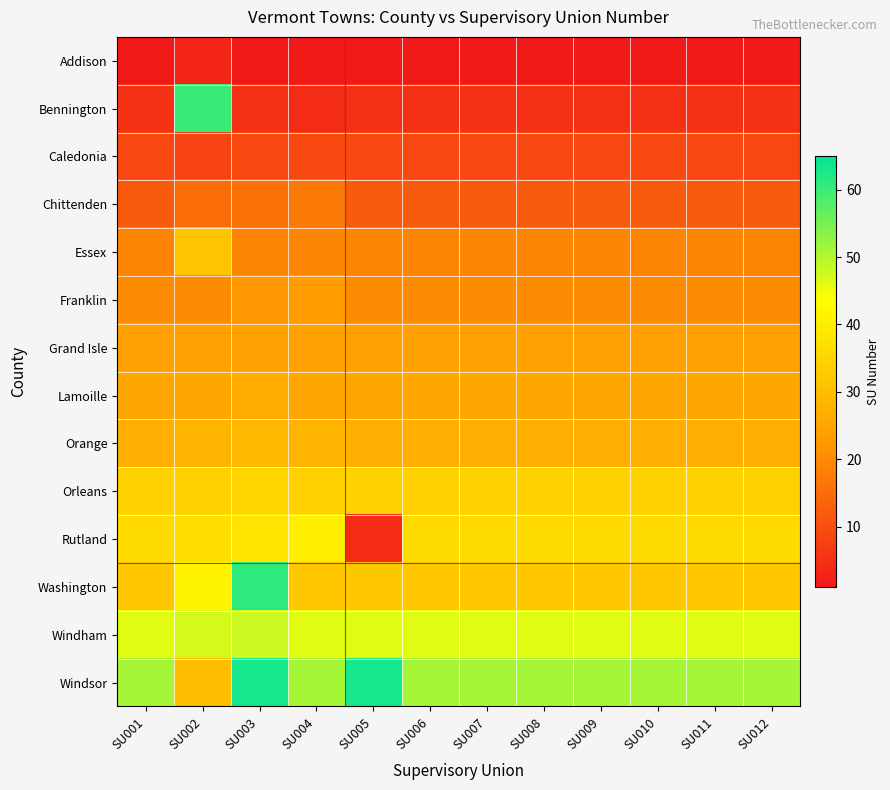

At SU001, list the series in order from smallest to largest.

Addison, Bennington, Caledonia, Chittenden, Essex, Franklin, Grand Isle, Lamoille, Orange, Washington, Orleans, Rutland, Windham, Windsor